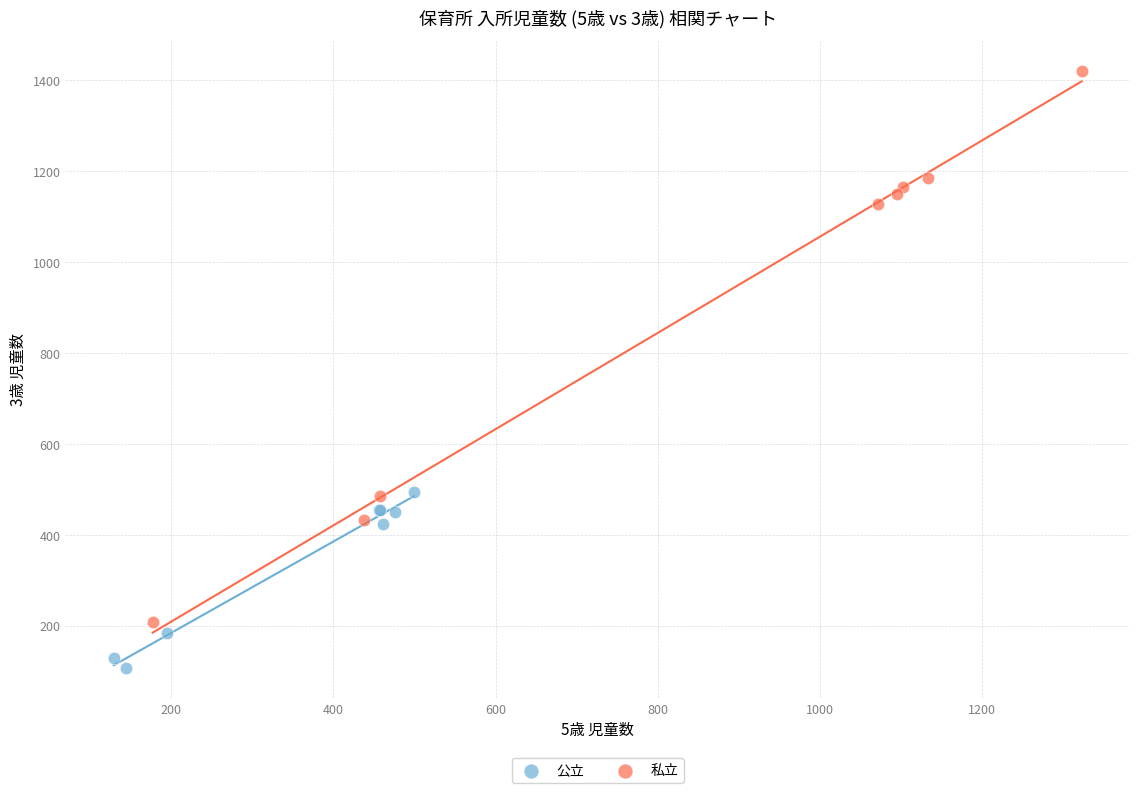

Which series reaches the maximum Y coordinate?

私立